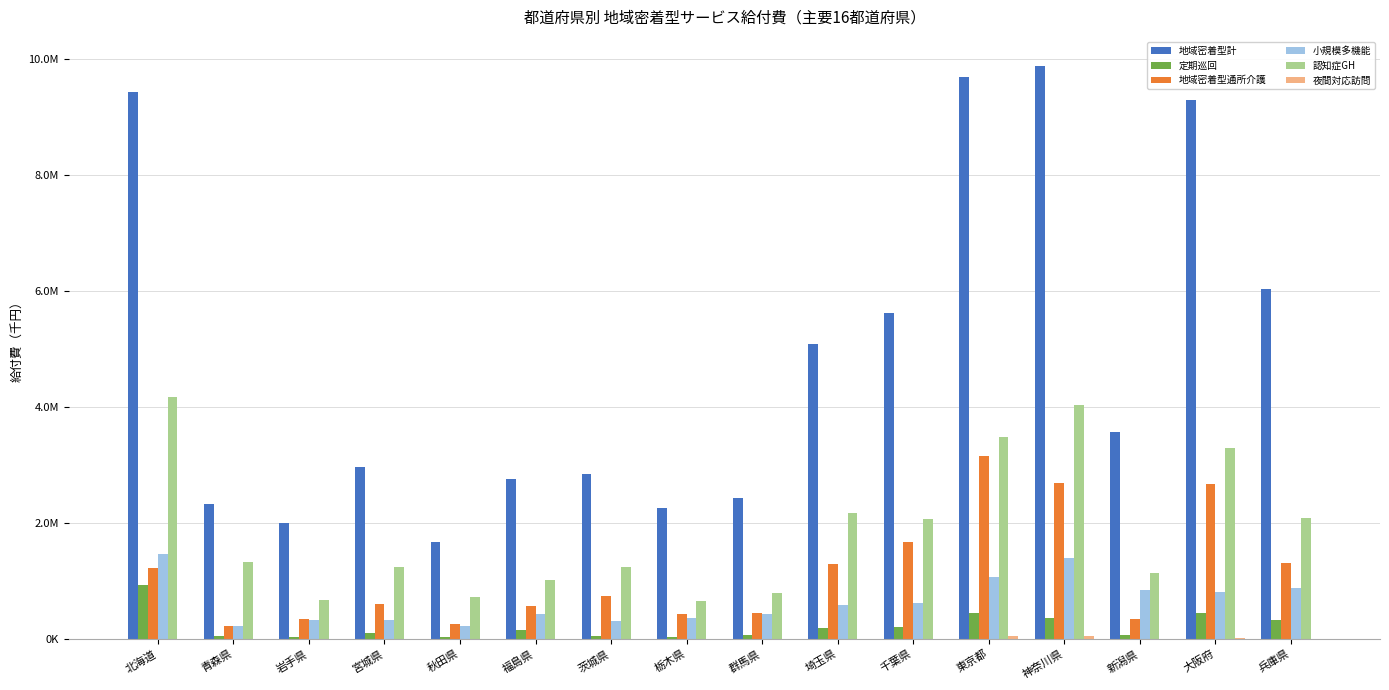

Rank the series at 群馬県 from highest to lowest value.

地域密着型計, 認知症GH, 地域密着型通所介護, 小規模多機能, 定期巡回, 夜間対応訪問